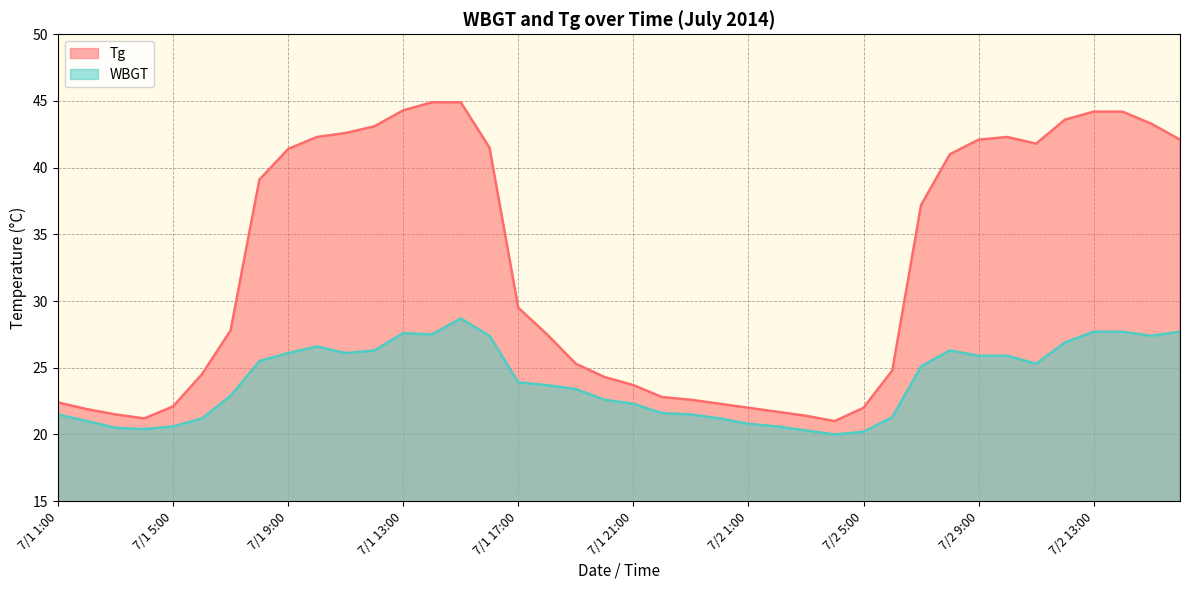

What is the value of the WBGT point at the 20th from the left?

22.6